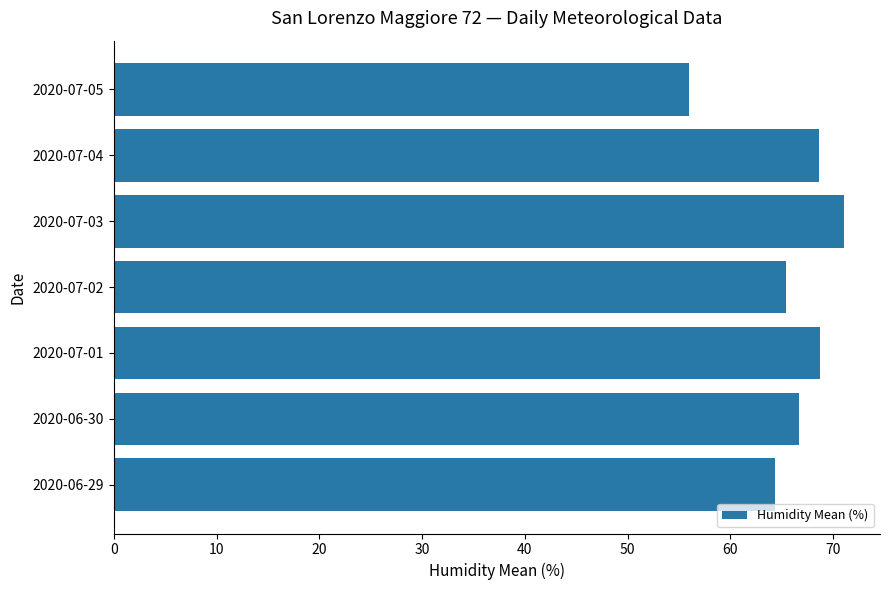

Does the chart contain stacked bars?

No